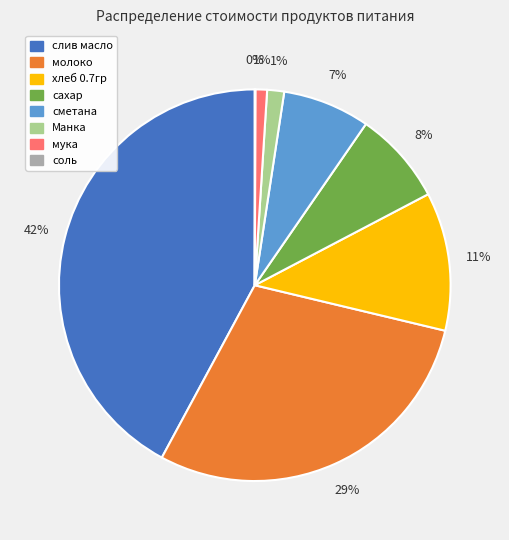

Do хлеб 0.7гр and молоко together represent more than half of the pie?

No